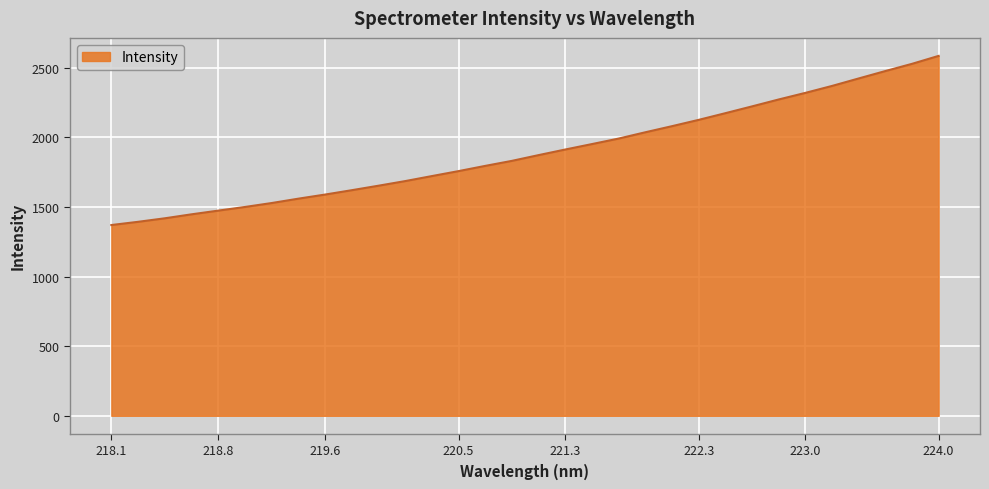

Does the chart have visible grid lines?

Yes